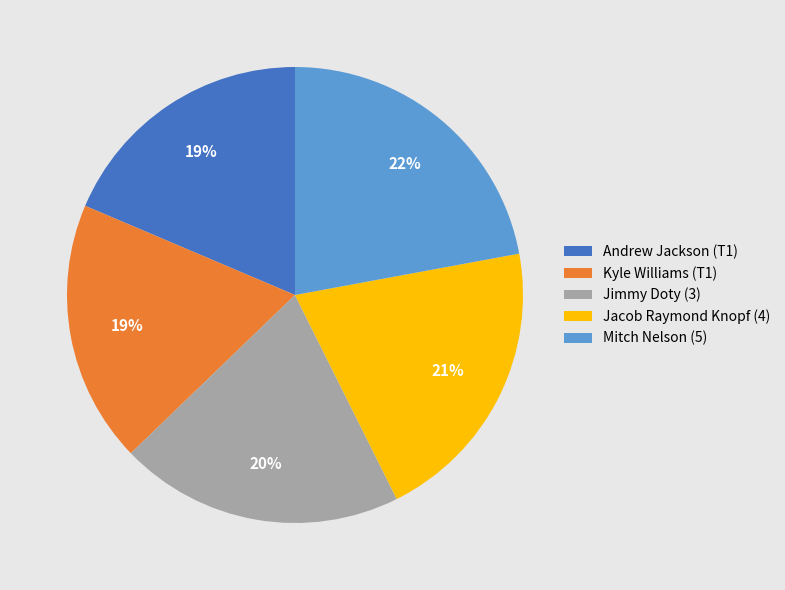

What is the largest slice in the pie chart?

Mitch Nelson (5)